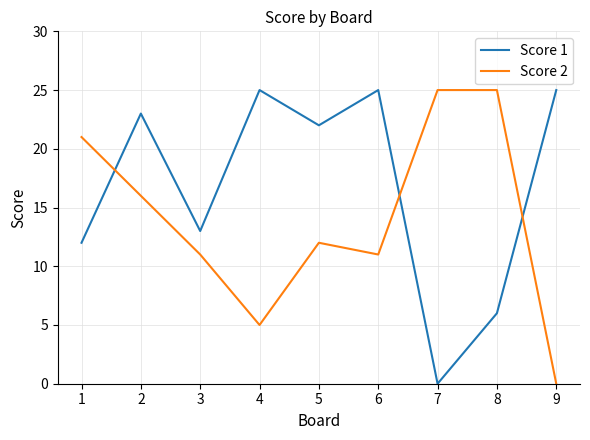

What is the difference between the highest and lowest values at 3?

2